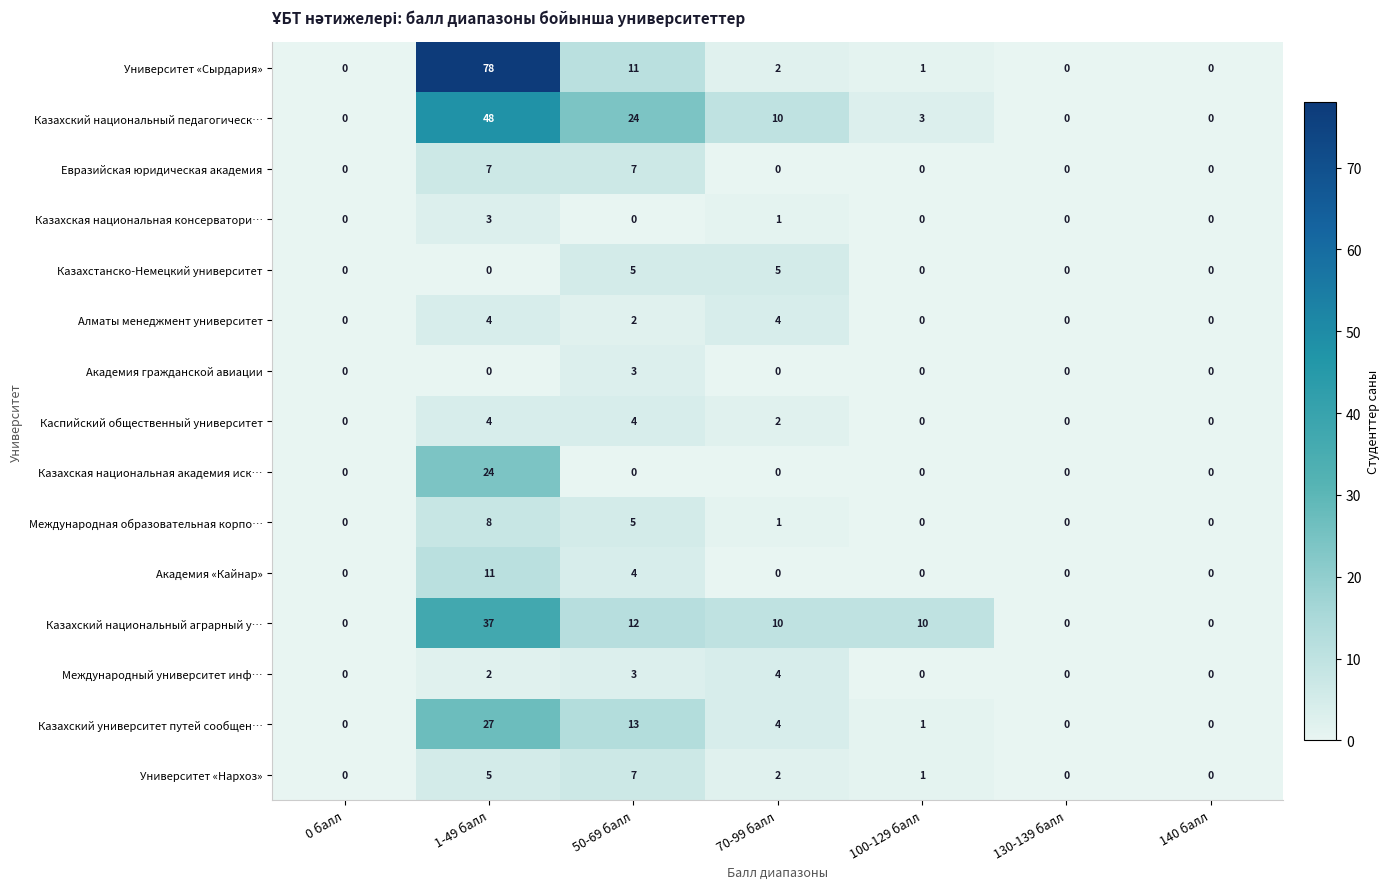

At how many categories does at least one series exceed 64?

1